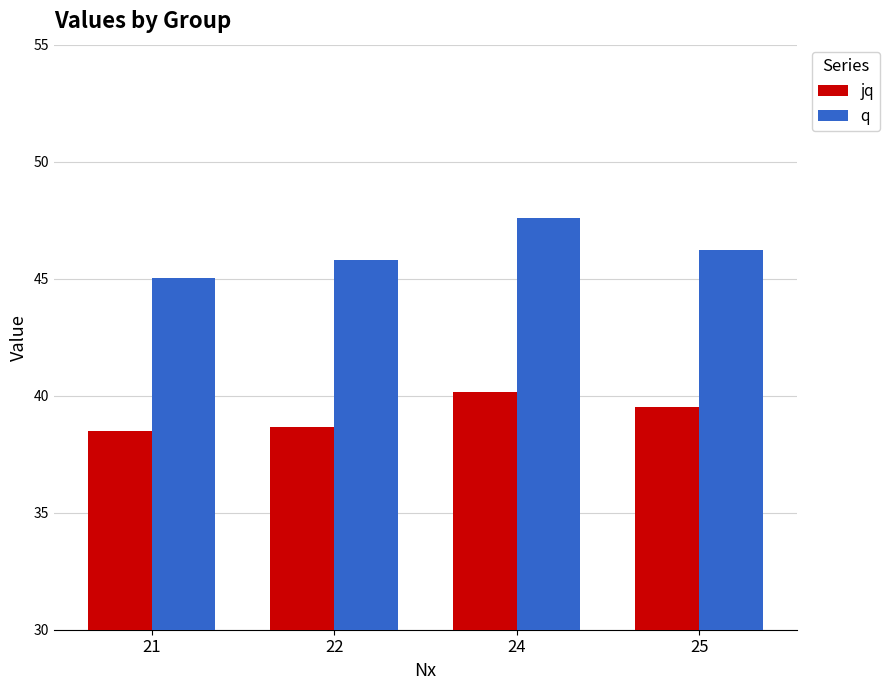

How many bars are there in each group?

2